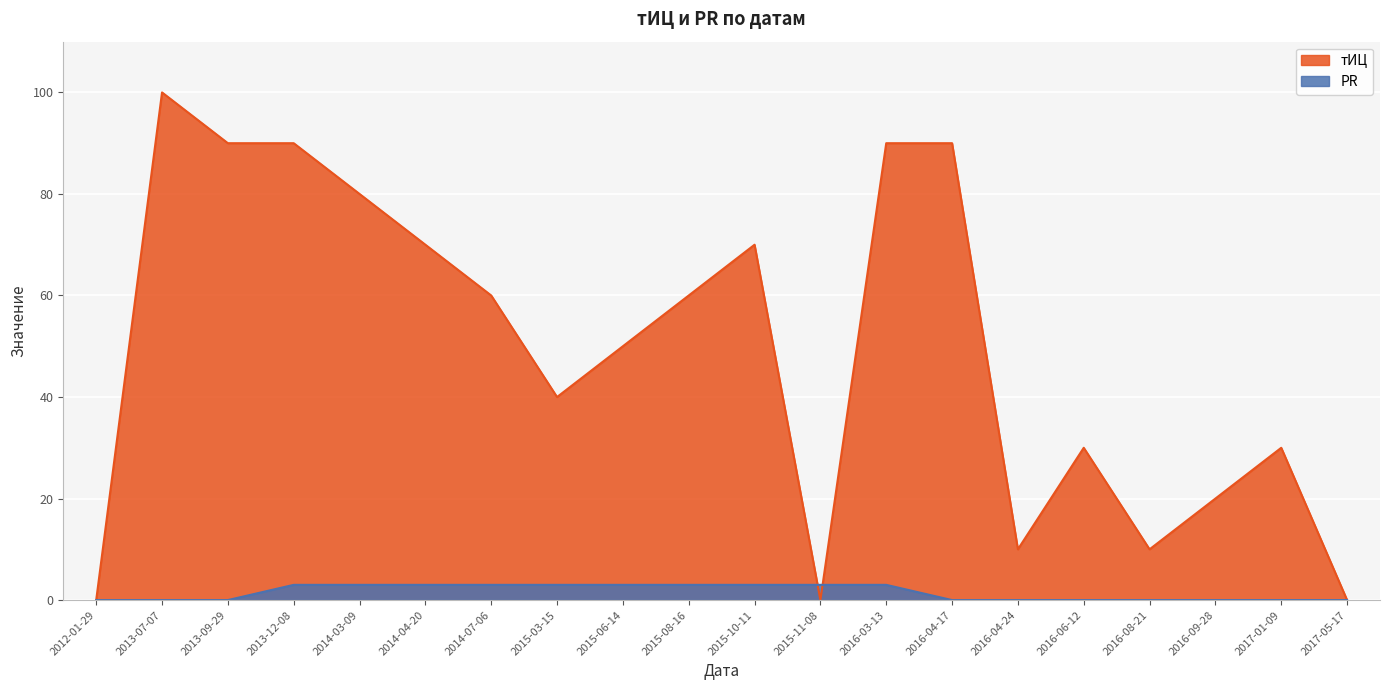

Which series has the widest spread of values?

тИЦ